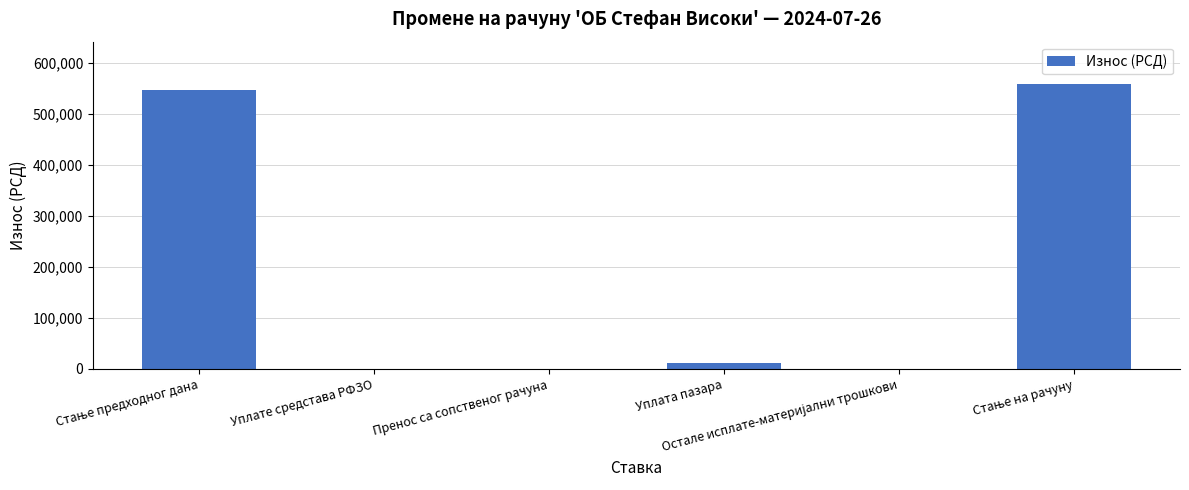

What is the maximum value shown in the chart?

557894.0